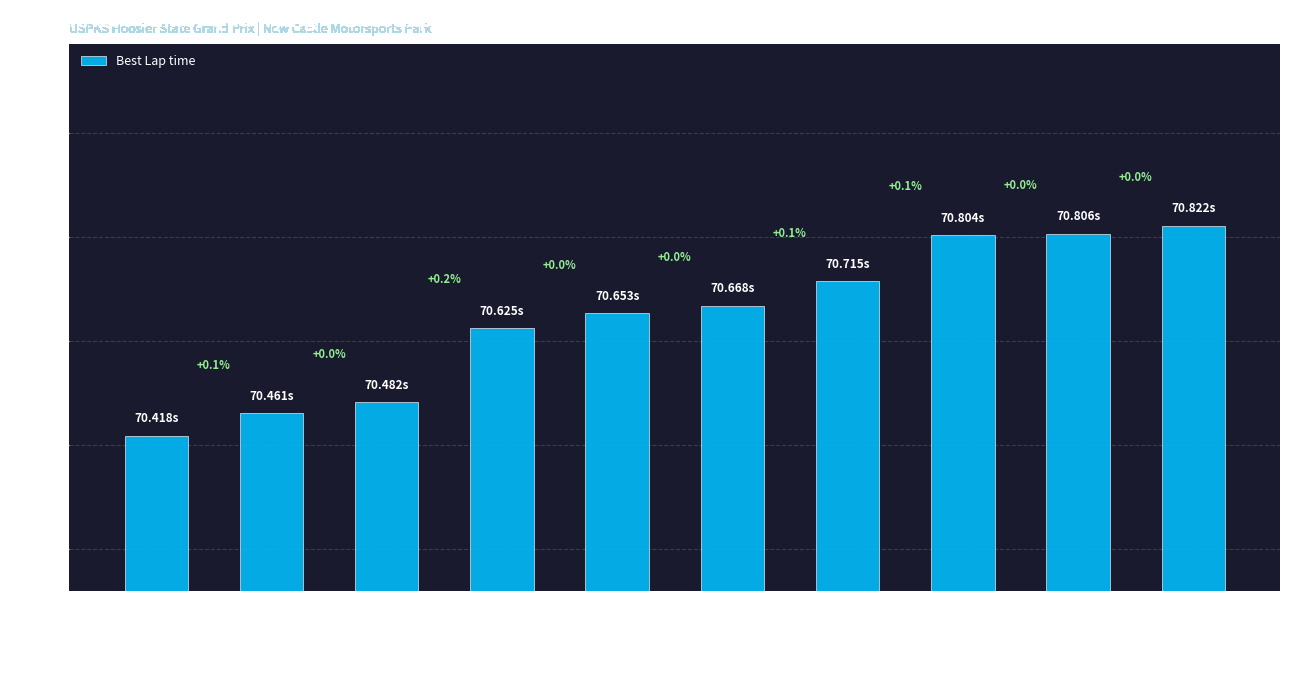

What is the average value?

70.6